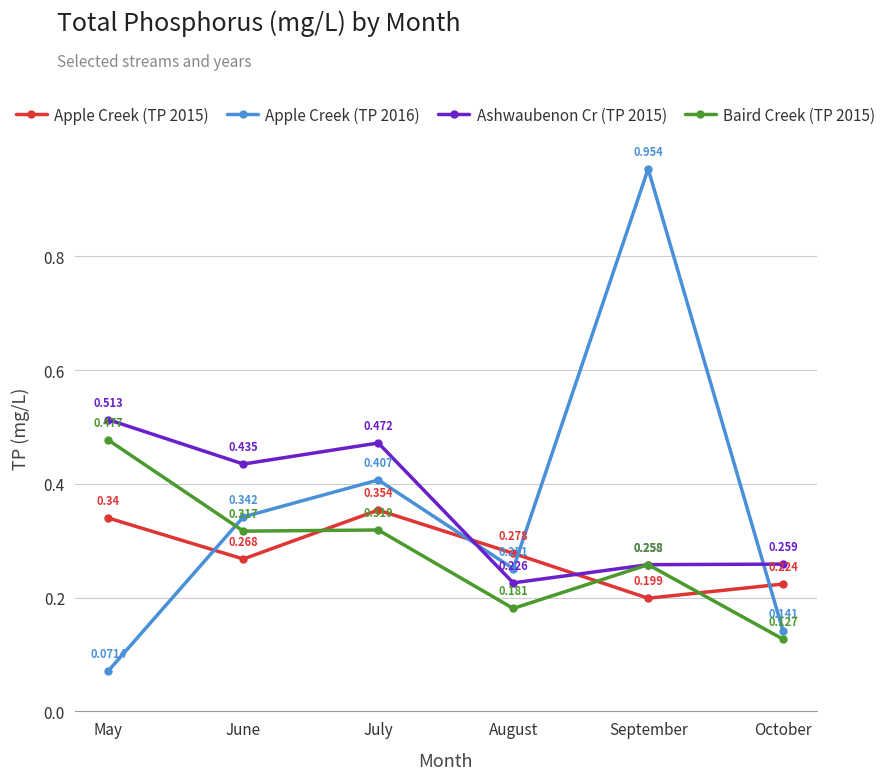

At which label is Apple Creek (TP 2016) closest to 0?

May